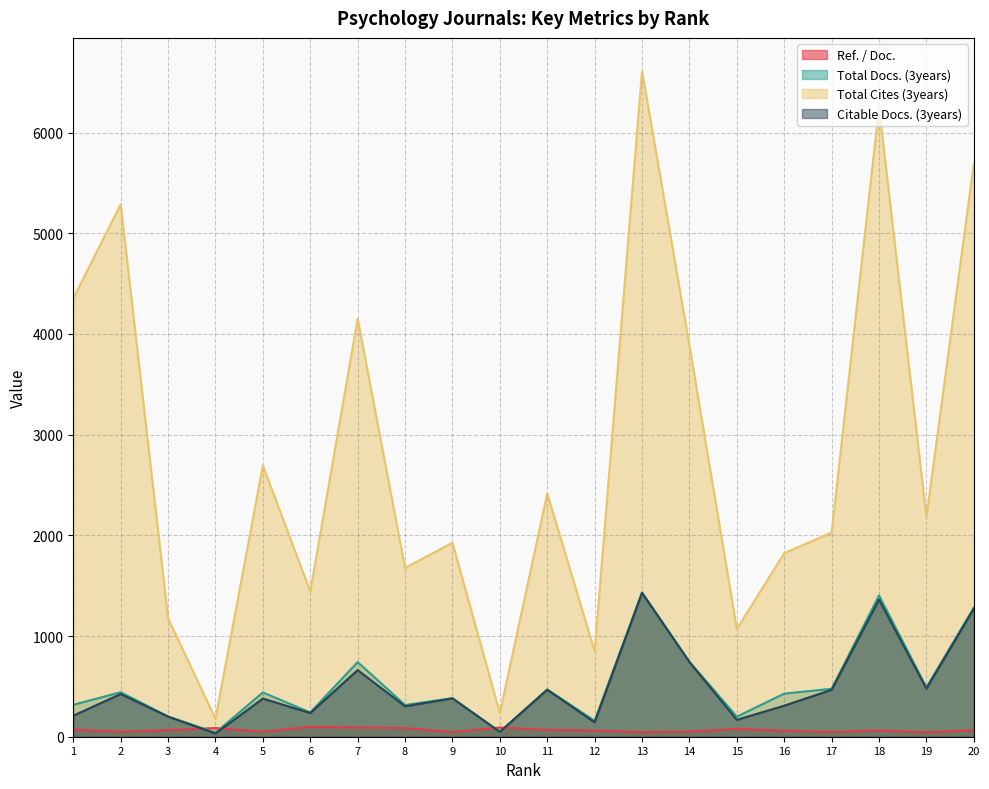

At how many categories does at least one series exceed 1725?

13